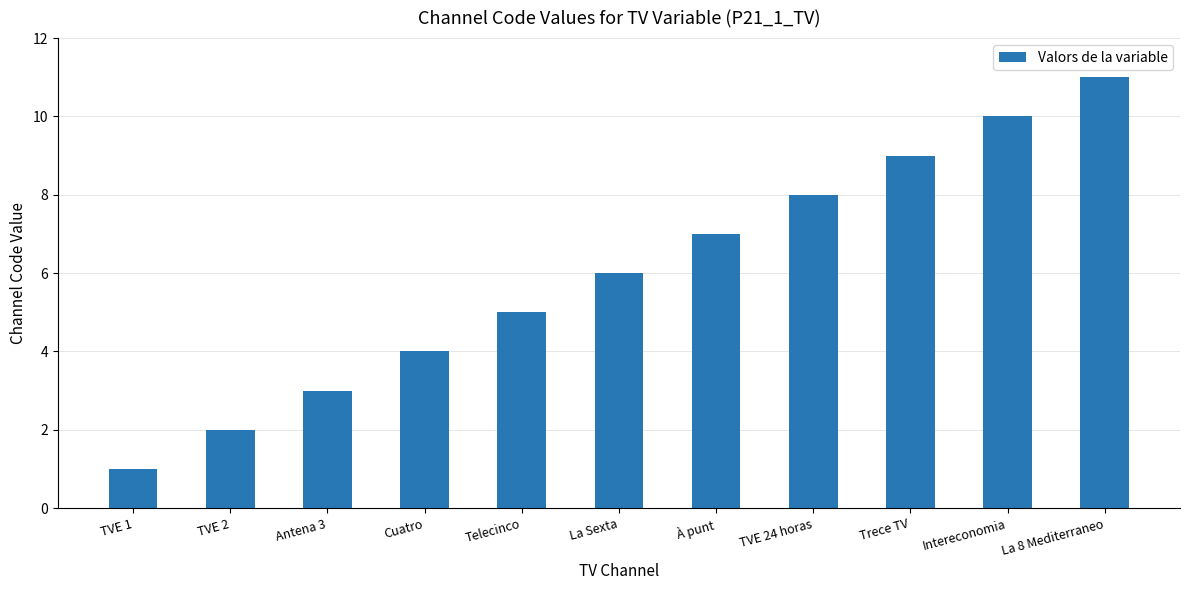

What is the greatest value displayed?

11